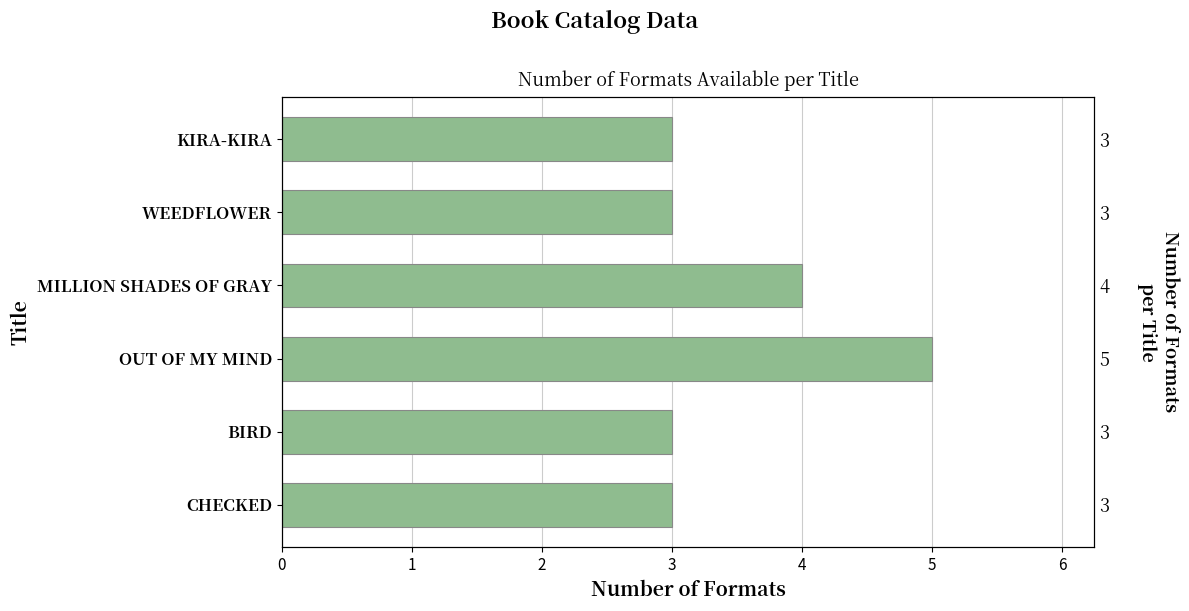

Count the number of categories in the chart.

6